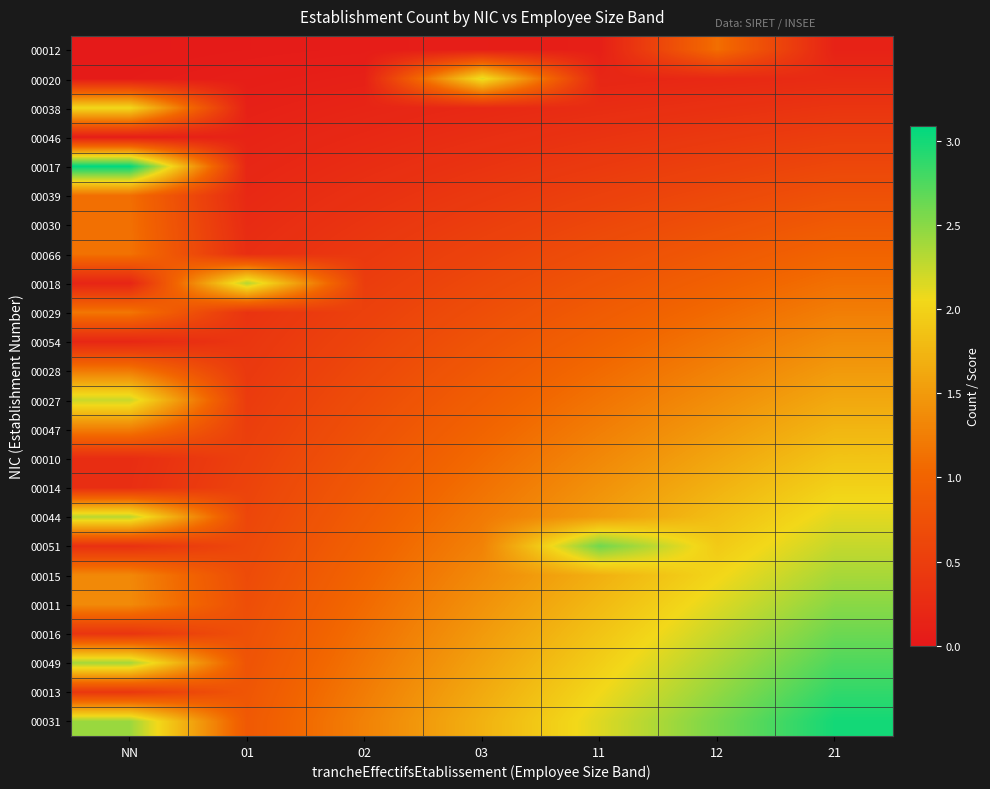

Reading left to right, what are all the values shown in this chart?

00012: NN=0.0	01=0.0	02=0.1	03=0.1	11=0.1	12=1.1	21=0.1
00020: NN=0.0	01=0.1	02=0.1	03=2.1	11=0.2	12=0.2	21=0.2
00038: NN=2.1	01=0.1	02=0.2	03=0.2	11=0.3	12=0.3	21=0.4
00046: NN=0.1	01=0.1	02=0.2	03=0.3	11=0.4	12=0.4	21=0.5
00017: NN=3.1	01=0.2	02=0.3	03=0.4	11=0.4	12=0.5	21=0.6
00039: NN=1.1	01=0.2	02=0.3	03=0.4	11=0.5	12=0.6	21=0.8
00030: NN=1.1	01=0.2	02=0.4	03=0.5	11=0.6	12=0.8	21=0.9
00066: NN=1.1	01=0.3	02=0.4	03=0.6	11=0.7	12=0.9	21=1.0
00018: NN=0.2	01=2.3	02=0.5	03=0.6	11=0.8	12=1.0	21=1.1
00029: NN=1.2	01=0.4	02=0.5	03=0.7	11=0.9	12=1.1	21=1.2
00054: NN=0.2	01=0.4	02=0.6	03=0.8	11=1.0	12=1.2	21=1.4
00028: NN=1.2	01=0.4	02=0.6	03=0.9	11=1.1	12=1.3	21=1.5
00027: NN=2.2	01=0.5	02=0.7	03=0.9	11=1.2	12=1.4	21=1.6
00047: NN=1.2	01=0.5	02=0.8	03=1.0	11=1.2	12=1.5	21=1.8
00010: NN=0.3	01=0.5	02=0.8	03=1.1	11=1.3	12=1.6	21=1.9
00014: NN=0.3	01=0.6	02=0.9	03=1.1	11=1.4	12=1.7	21=2.0
00044: NN=2.3	01=0.6	02=0.9	03=1.2	11=1.5	12=1.8	21=2.1
00051: NN=0.3	01=0.6	02=1.0	03=1.3	11=2.6	12=1.9	21=2.2
00015: NN=1.3	01=0.7	02=1.0	03=1.4	11=1.7	12=2.0	21=2.4
00011: NN=1.4	01=0.7	02=1.1	03=1.4	11=1.8	12=2.1	21=2.5
00016: NN=0.4	01=0.8	02=1.1	03=1.5	11=1.9	12=2.2	21=2.6
00049: NN=2.4	01=0.8	02=1.2	03=1.6	11=2.0	12=2.4	21=2.8
00013: NN=0.4	01=0.8	02=1.2	03=1.6	11=2.1	12=2.5	21=2.9
00031: NN=2.4	01=0.9	02=1.3	03=1.7	11=2.1	12=2.6	21=3.0